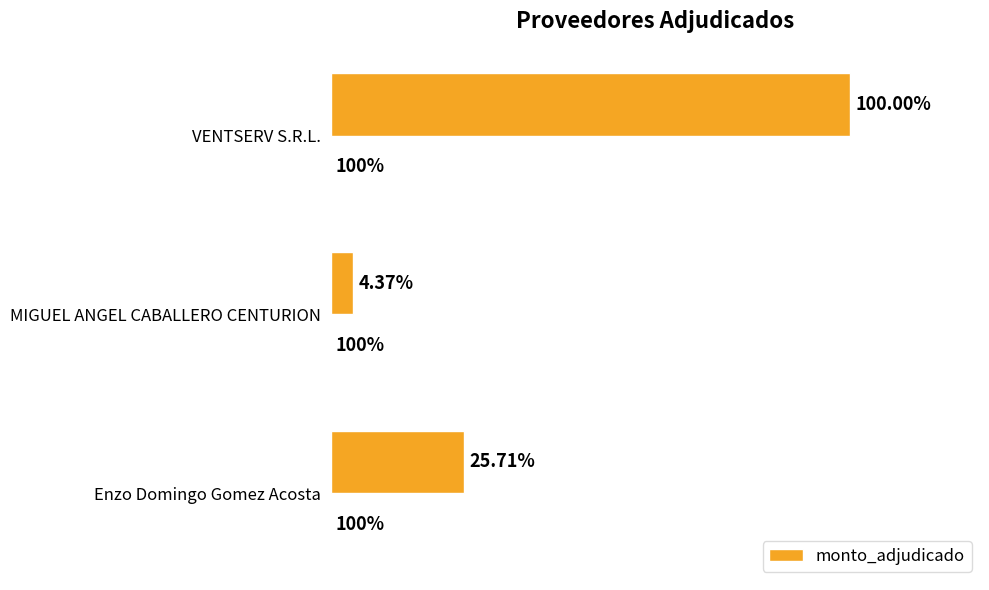

Are the bars grouped side by side (vs. stacked)?

No